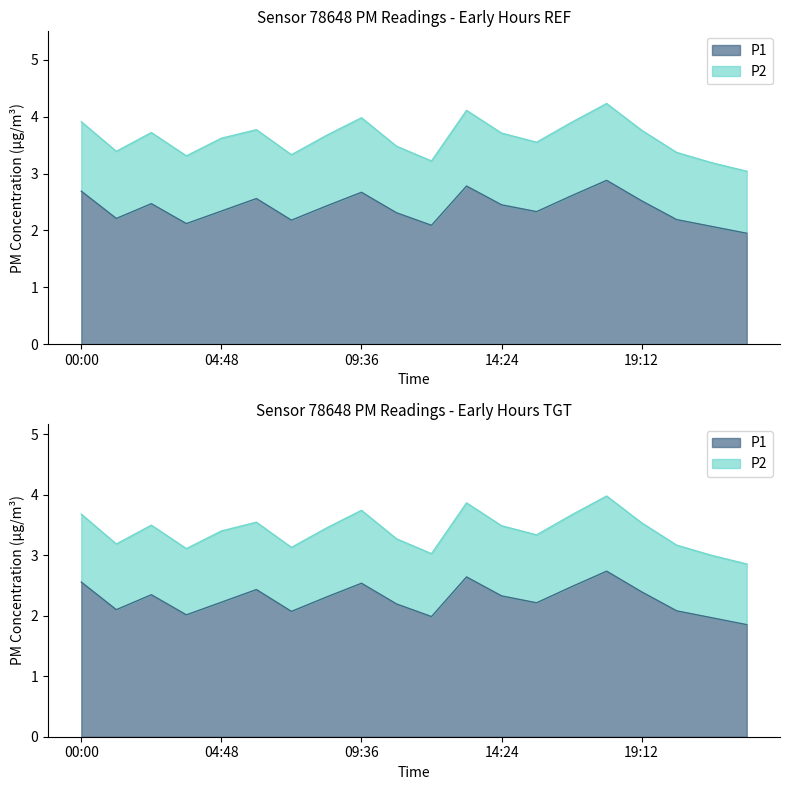

What is the change in value from 09:36 to 13:12?

+0.1